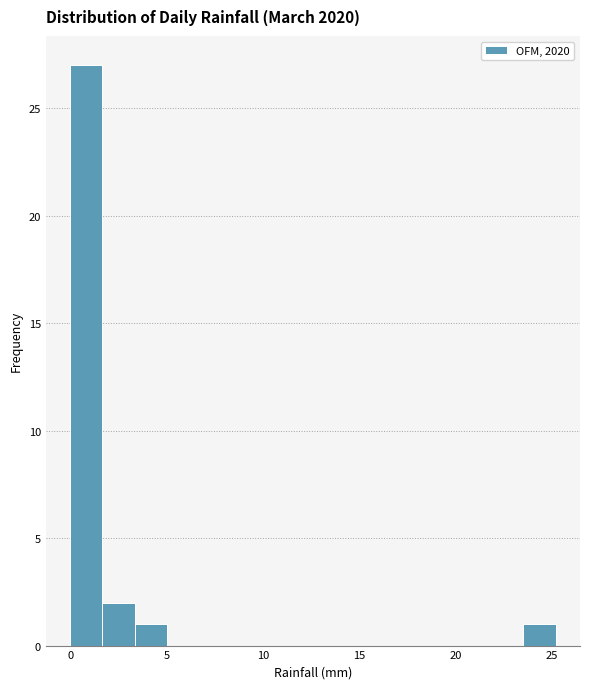

Around what value on the x-axis is the tallest bar? Give the approximate position of its centre, as read against the axis.

1.0